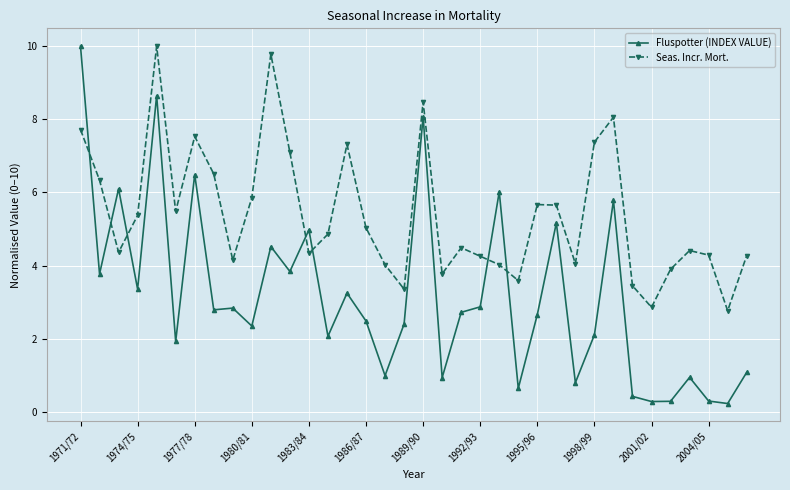

Count the number of data series in this chart.

2